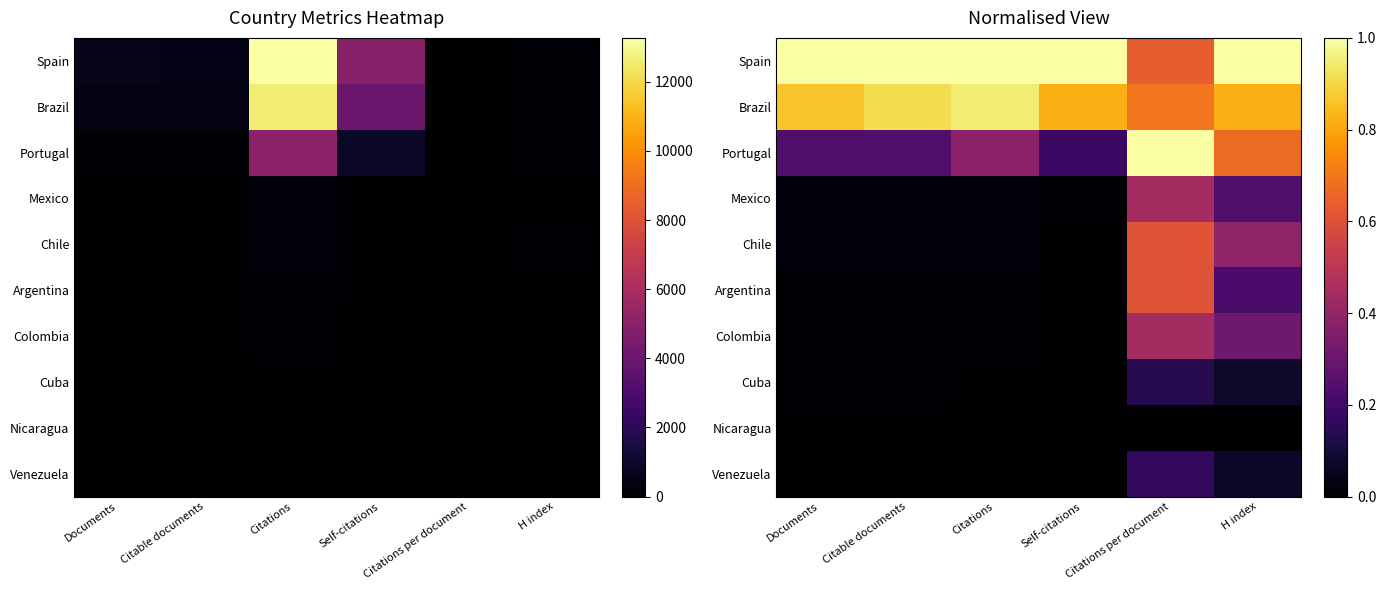

The Cuba series shows 0.0 at H index. True or false?

False